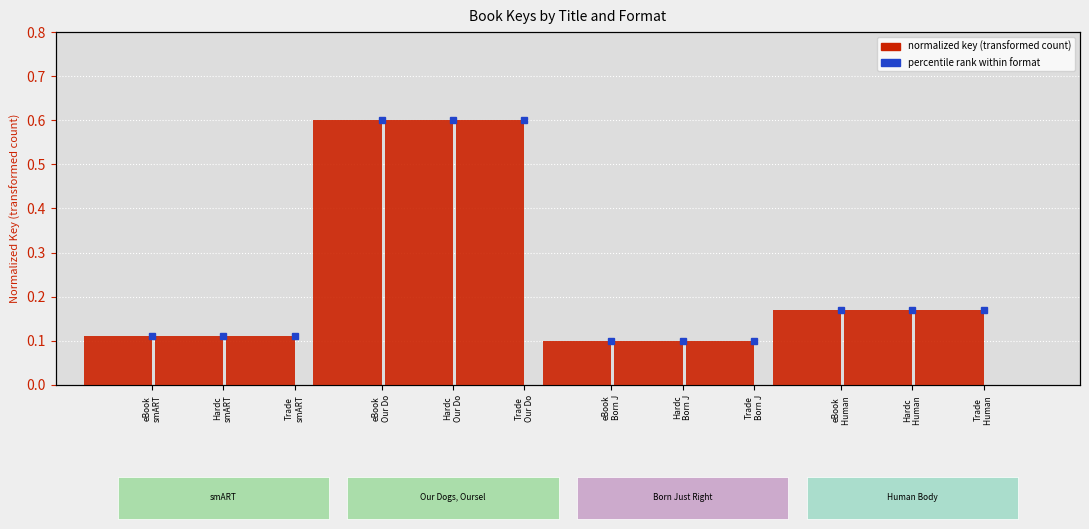

True or false: eBook has a value of 0.1 at Trade
smART.

True